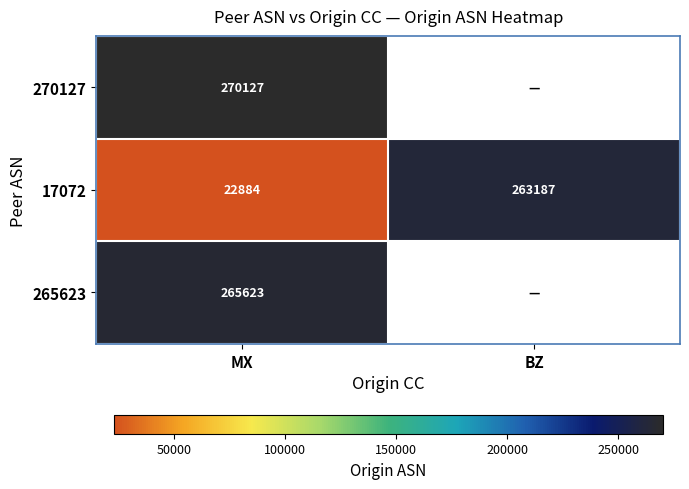

What is the total value across all series at MX?

558634